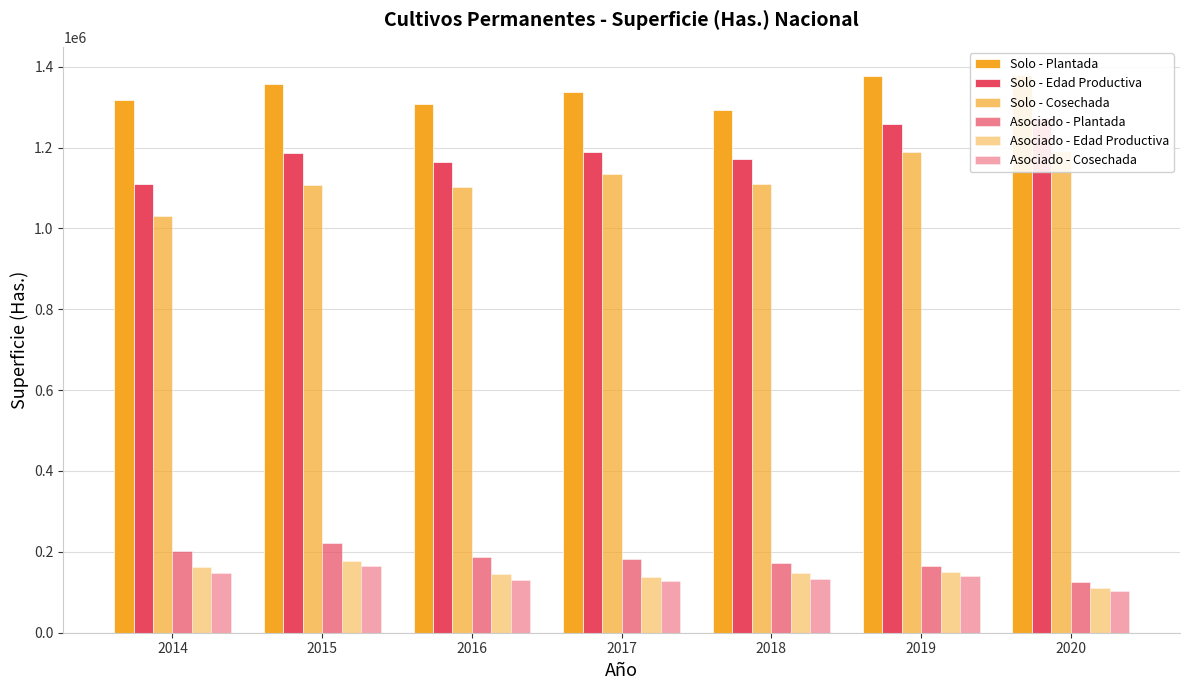

What is the sum of the Asociado - Cosechada values at 2015 and 2017?

293652.5